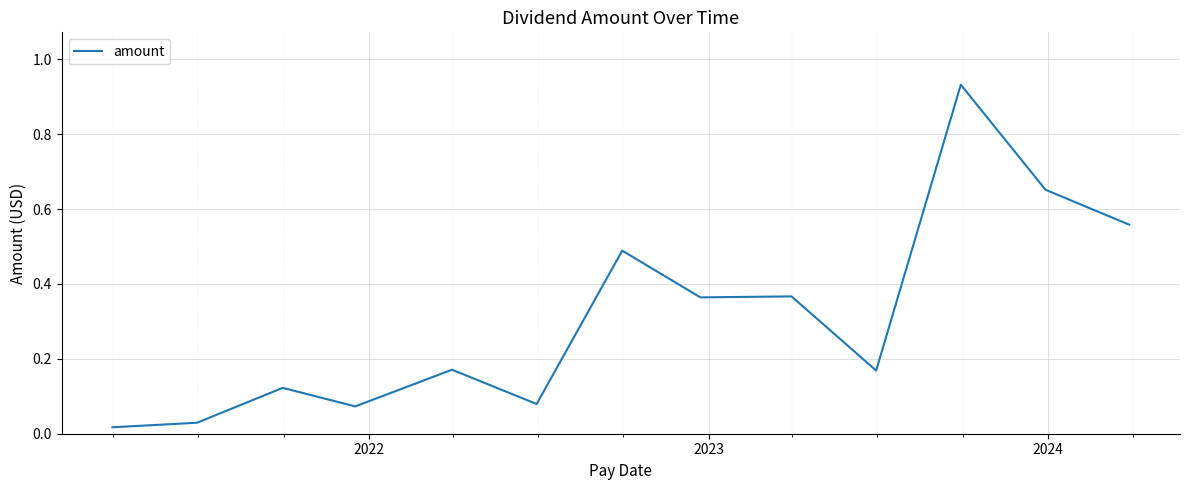

True or false: the data has more than 0 interior local peaks.

True